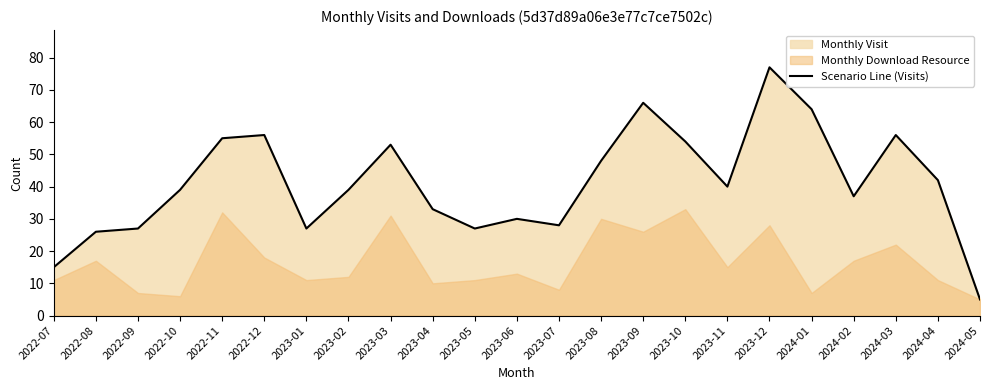

What is the value of the 12th point from the left?

30